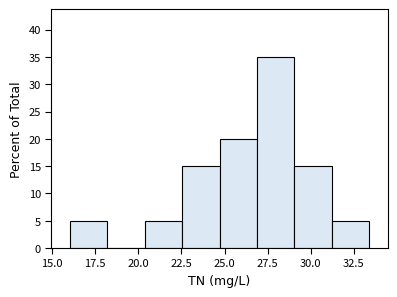

Reading left to right, list every bar in this chart as the range it spans on the x-axis followed by its height. Neither the bar edges nor the heights are printed on the chart, so give them approximately, as read against the axes.

16.0 to 18.0: 5
18.0 to 20.5: 0
20.5 to 22.5: 5
22.5 to 24.5: 15
24.5 to 27.0: 20
27.0 to 29.0: 35
29.0 to 31.0: 15
31.0 to 33.5: 5